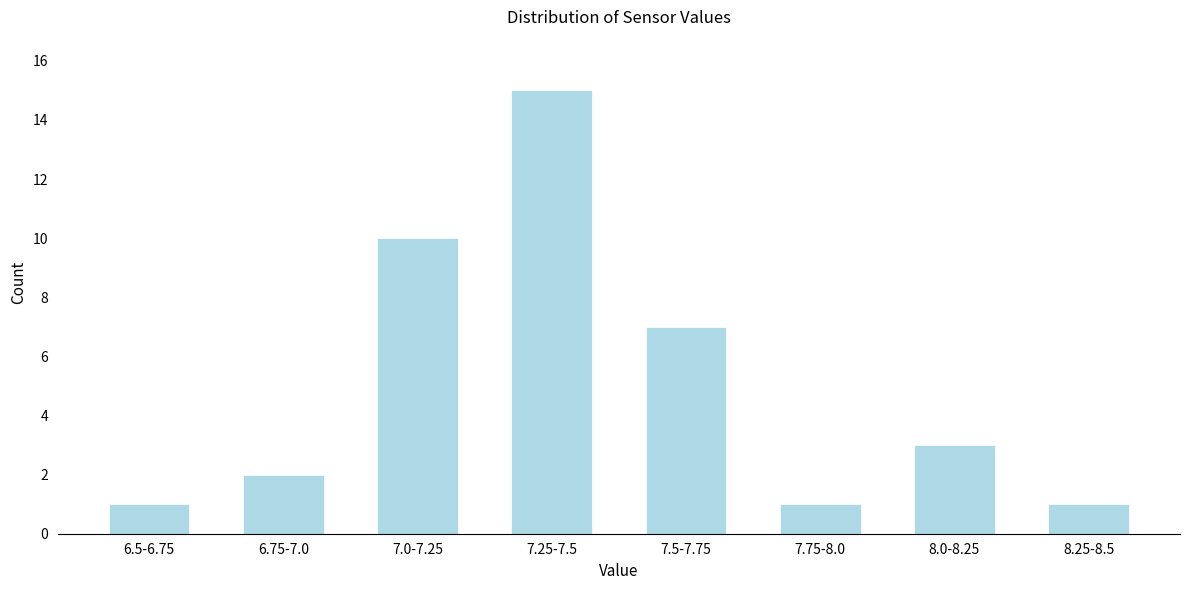

Reading left to right, list all the values displayed in this chart.

6.5-6.75=1	6.75-7.0=2	7.0-7.25=10	7.25-7.5=15	7.5-7.75=7	7.75-8.0=1	8.0-8.25=3	8.25-8.5=1